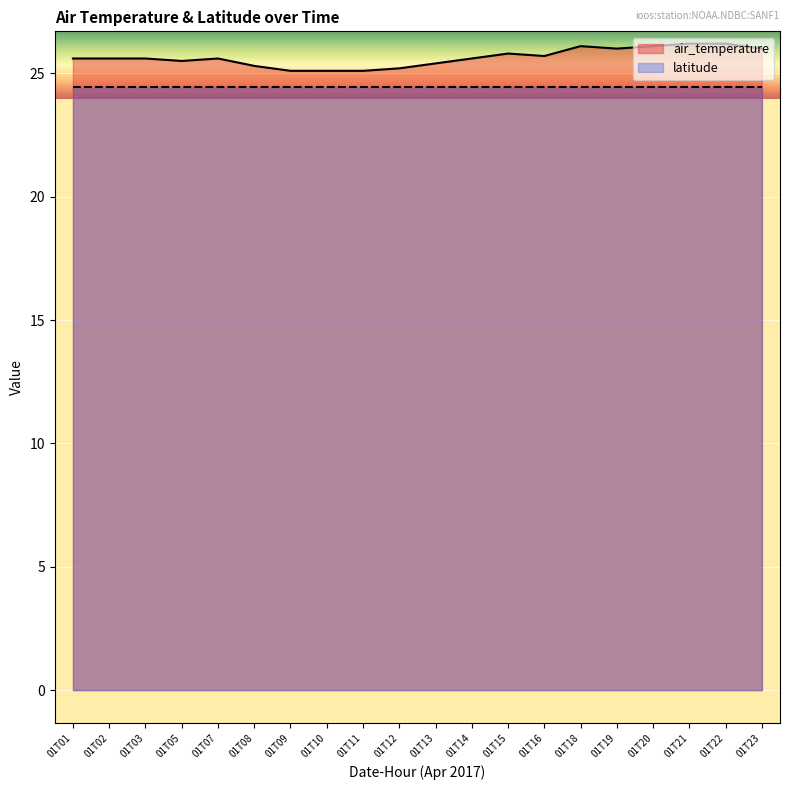

What is the sum of the values at 01T23 and 01T05?

51.5